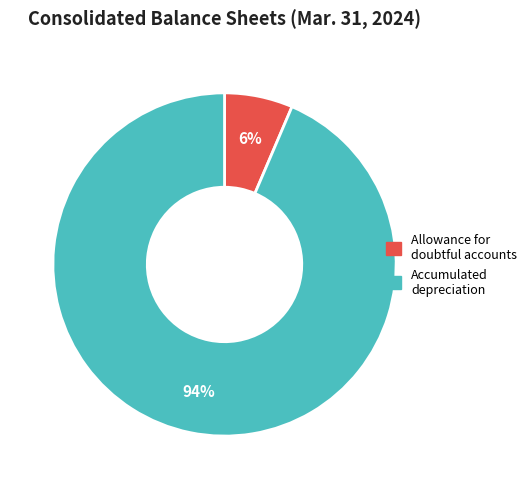

Between Allowance for doubtful accounts and Accumulated depreciation, which is larger?

Accumulated depreciation